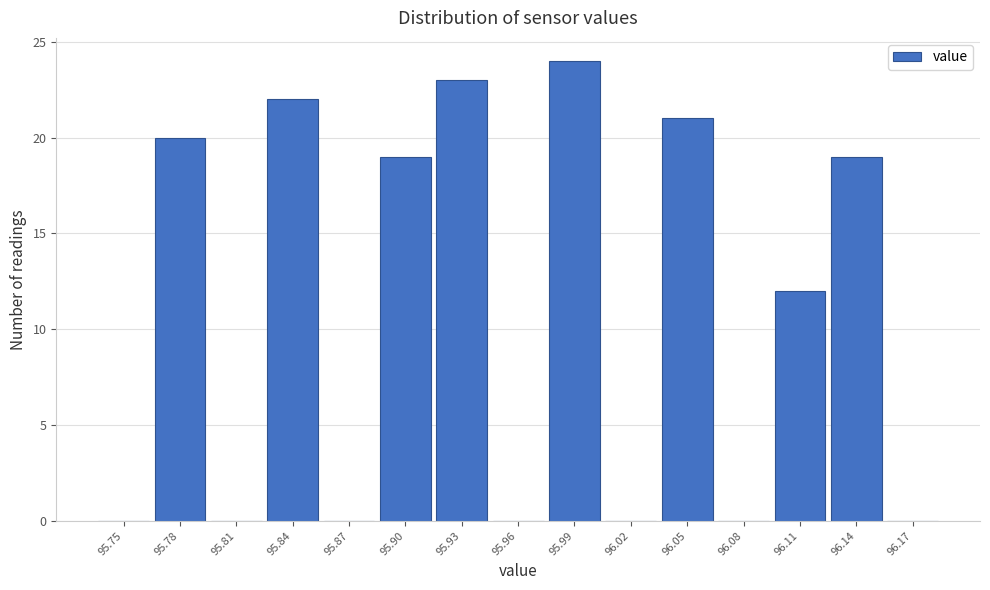

Reading left to right, what are all the values shown in this chart?

95.75=0	95.78=20	95.81=0	95.84=22	95.87=0	95.90=19	95.93=23	95.96=0	95.99=24	96.02=0	96.05=21	96.08=0	96.11=12	96.14=19	96.17=0